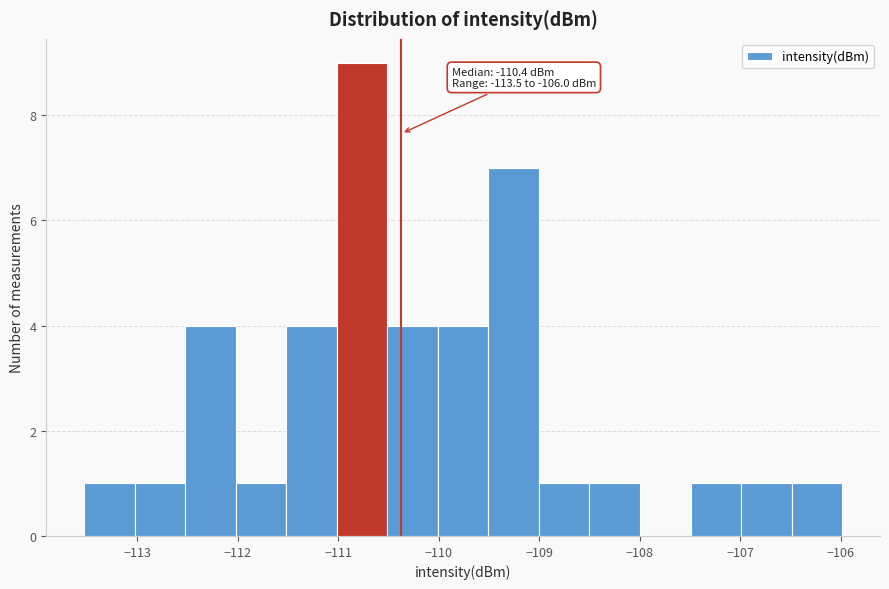

Over which range of the x-axis is the bar tallest?

-111.0 to -110.5